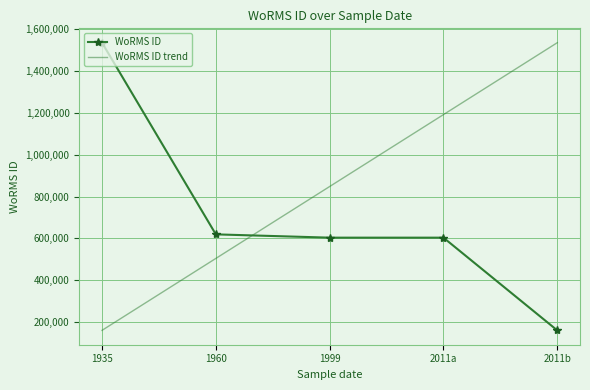

Which has a higher value, 1960-01-01 or 2011-07-01?

1960-01-01